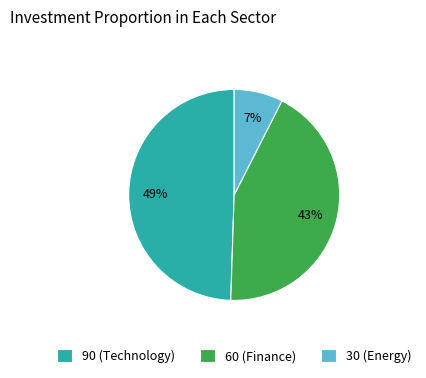

How many segments does this pie chart have?

3